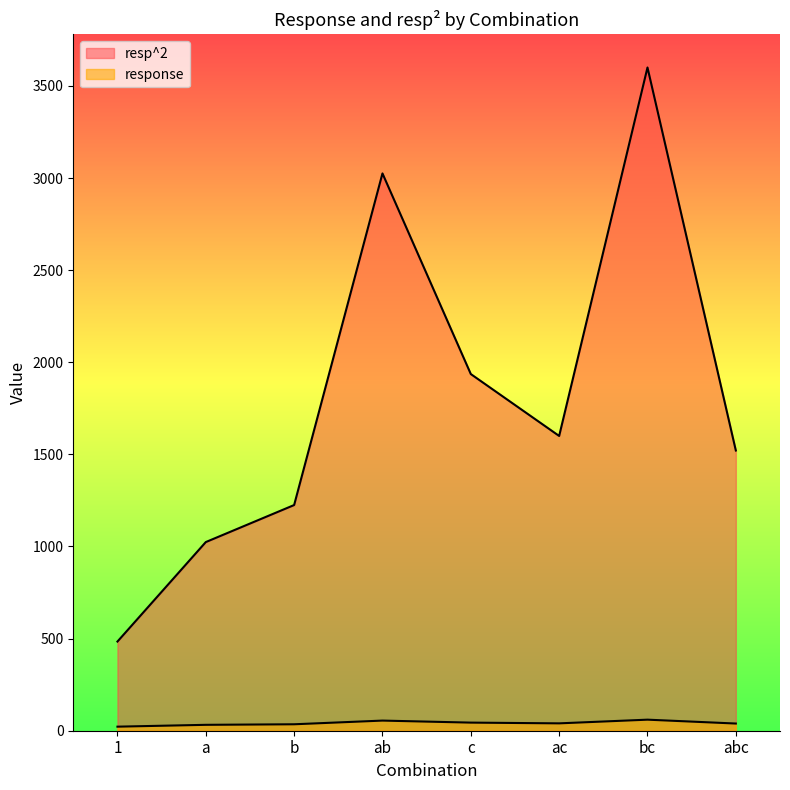

Is the value of resp^2 at a greater than the value of response at ac?

Yes